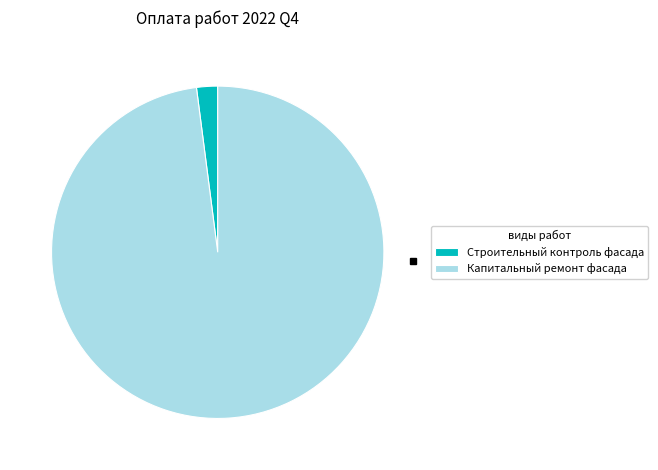

Is the sum of Капитальный ремонт фасада and Строительный контроль фасада greater than half?

Yes